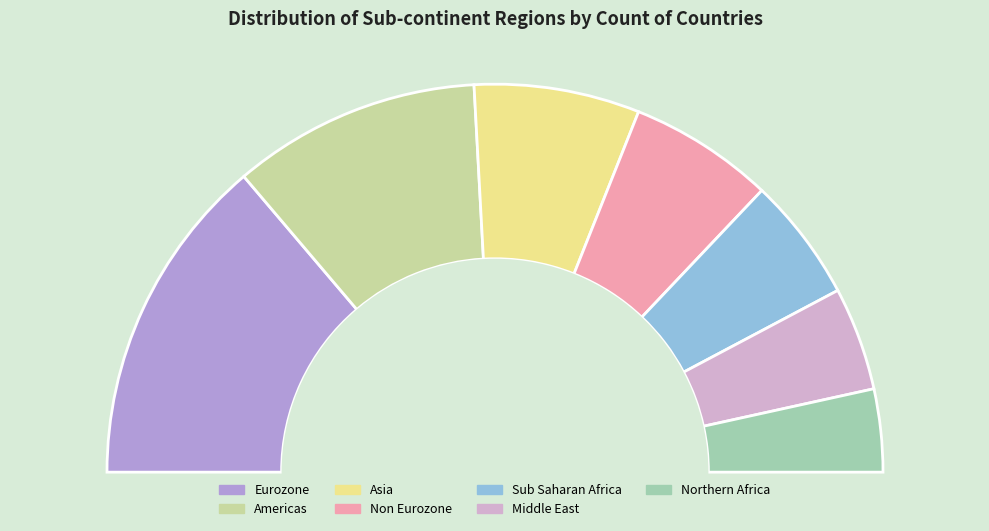

How many segments does this pie chart have?

7